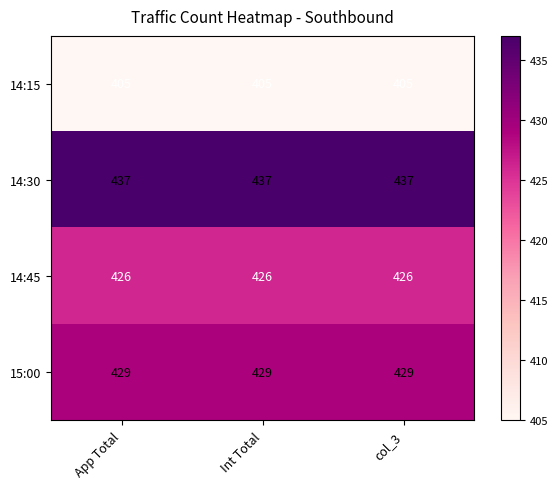

Which series has the largest total across all categories?

14:30